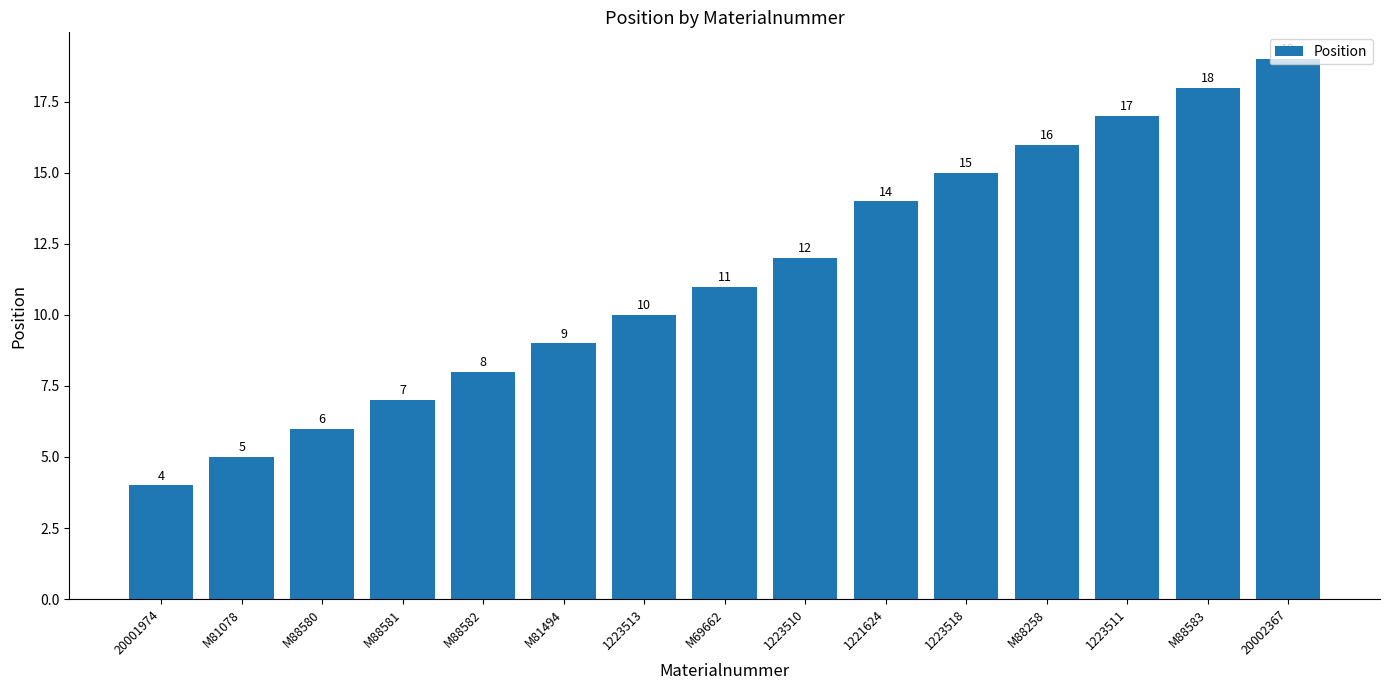

Which category has the highest value across all series?

20002367